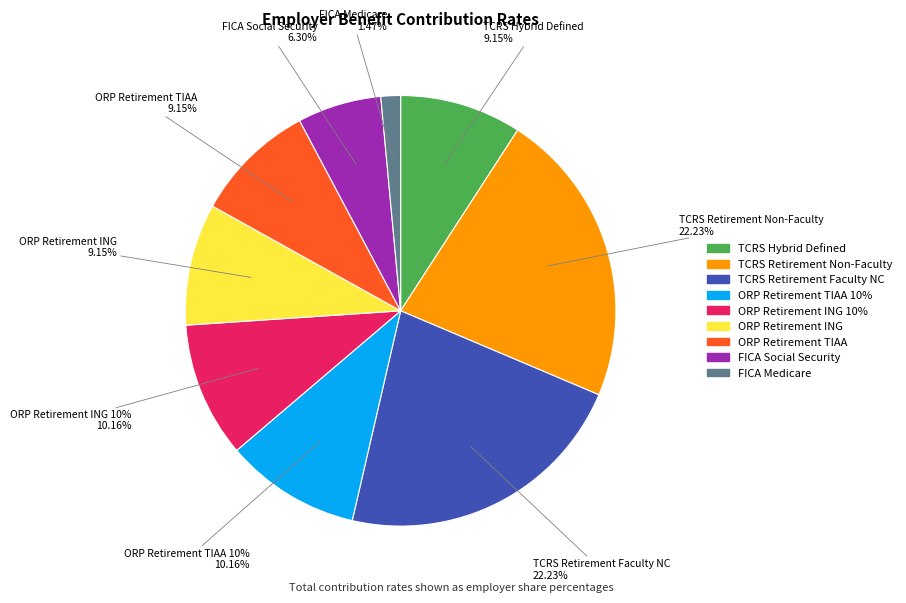

Is the sum of TCRS Hybrid Defined and ORP Retirement TIAA 10% greater than half?

No